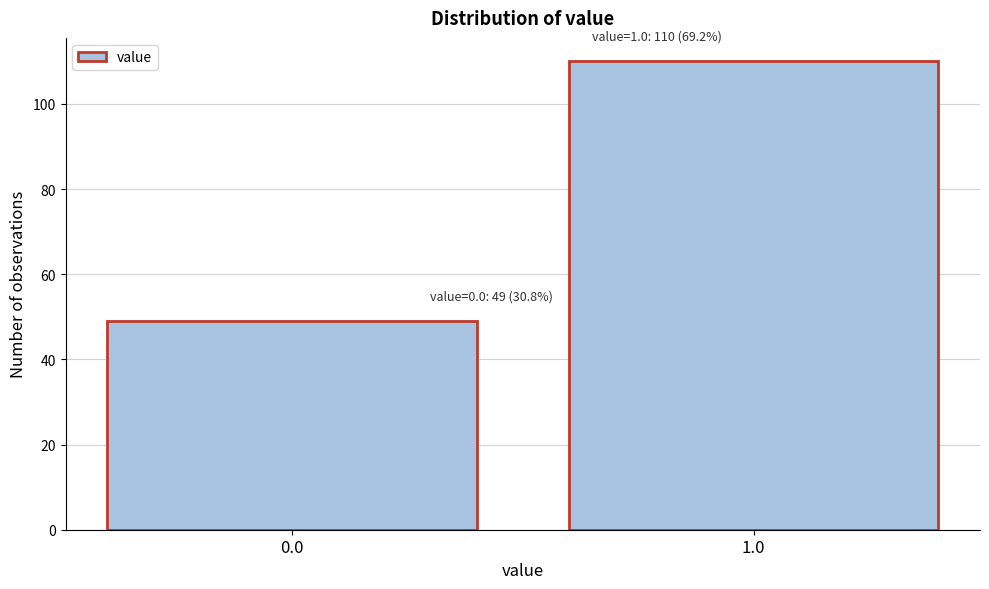

Reading left to right, extract all data points from this chart.

0.0=49	1.0=110